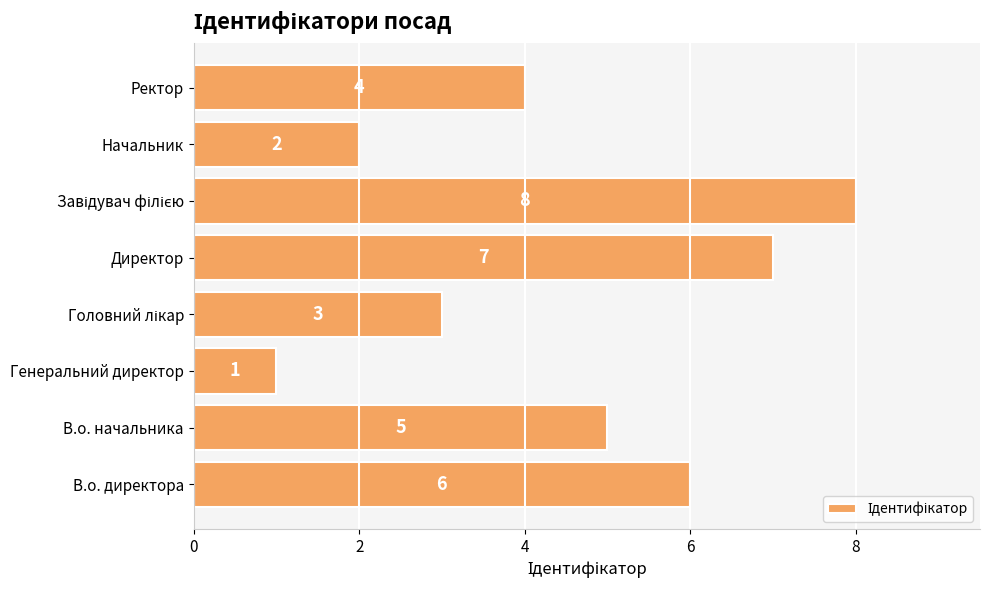

Which has a higher value, Директор or В.о. директора?

Директор